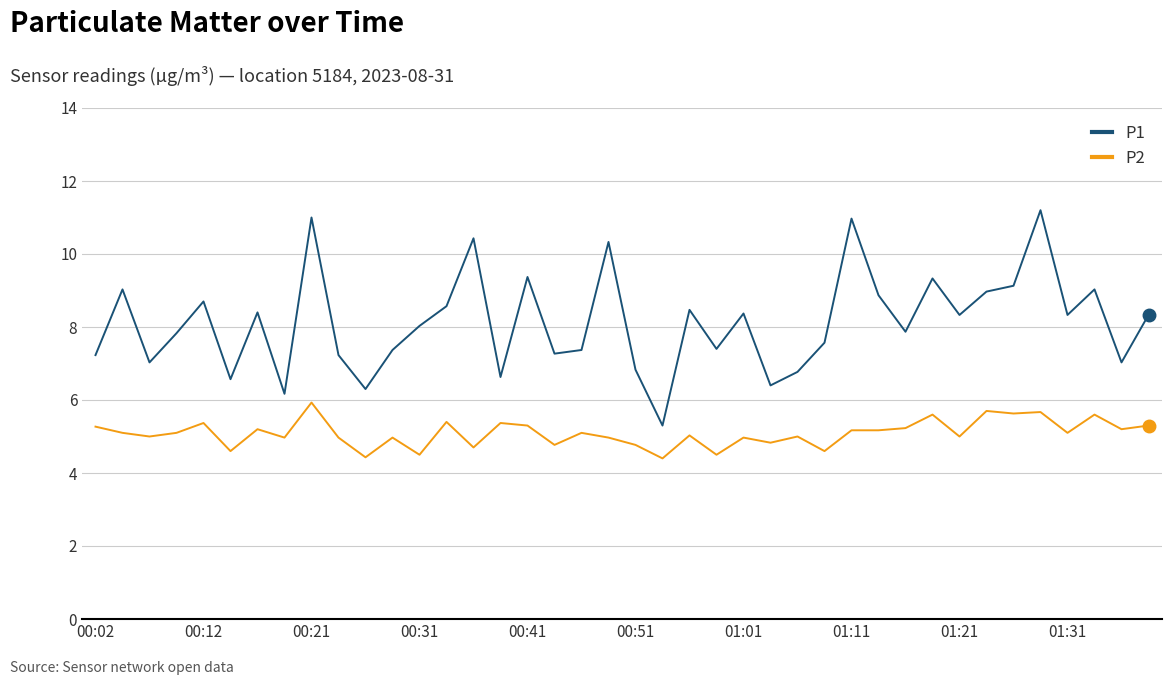

What are all the series names shown in the legend?

P1, P2